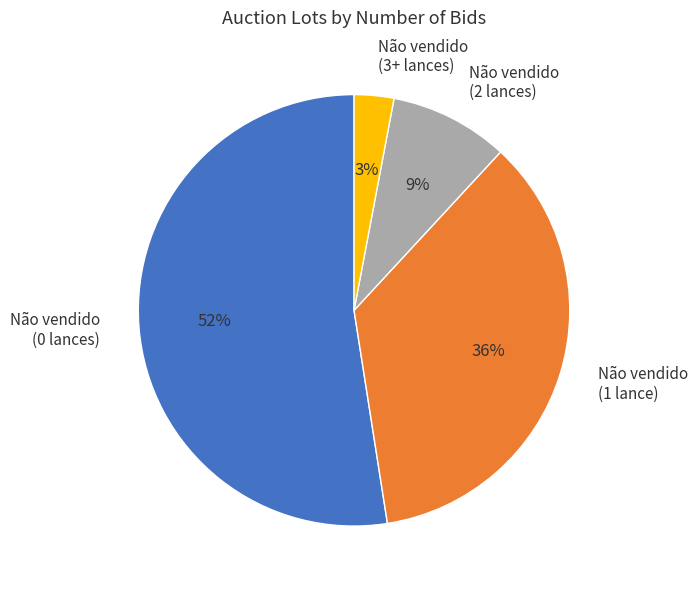

To the nearest percent, what percentage of the pie is Não vendido (0 lances)?

52%